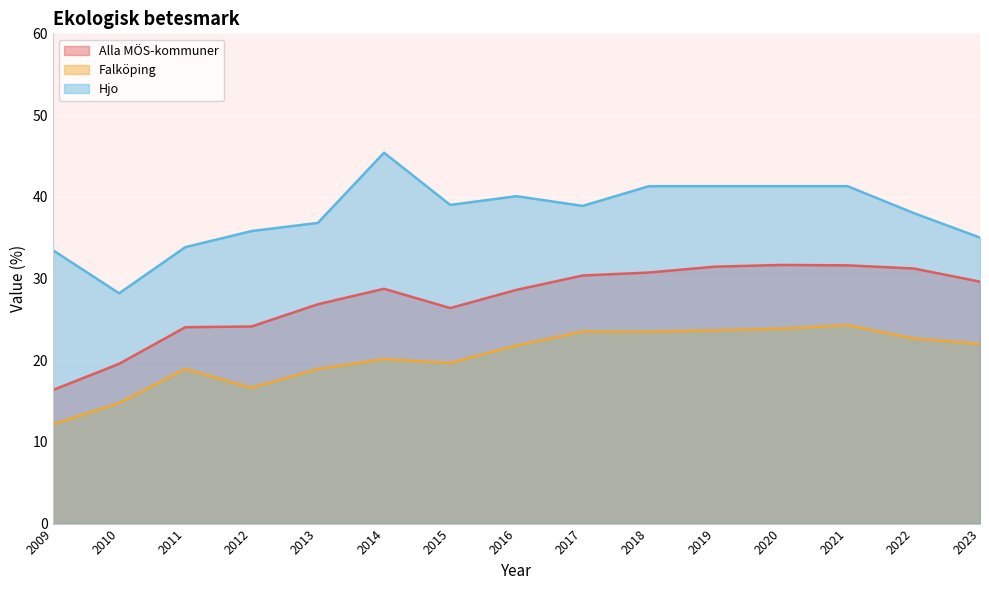

How many data points in Falköping are less than 21?

7